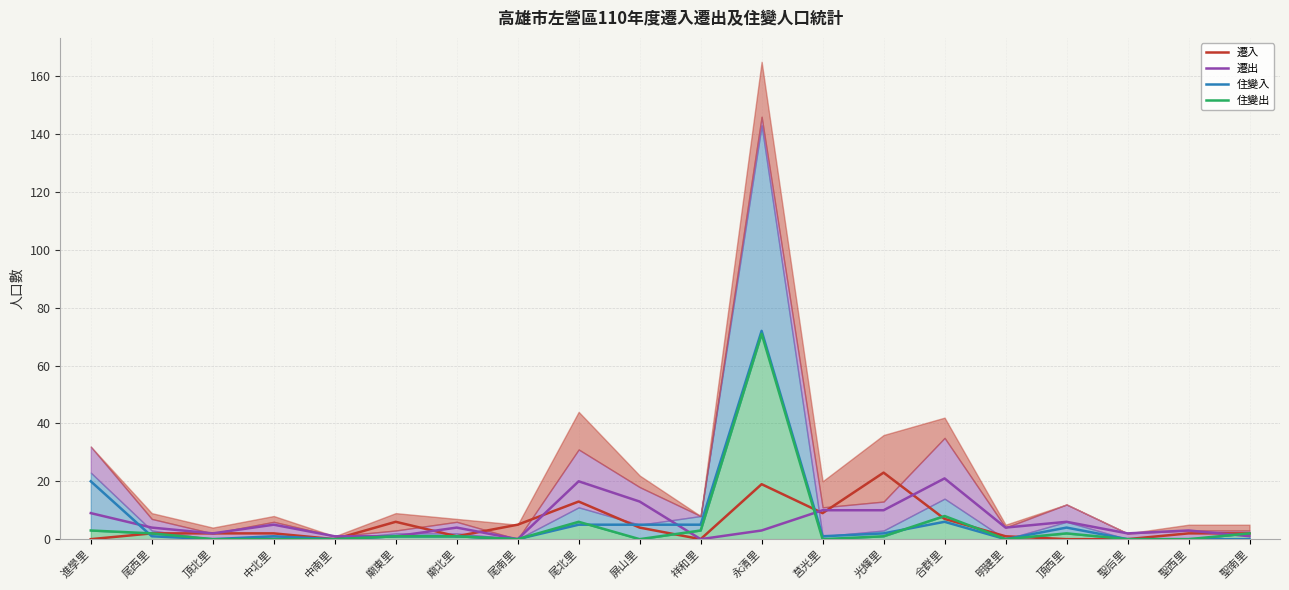

What are all the series names shown in the legend?

遷入, 遷出, 住變入, 住變出